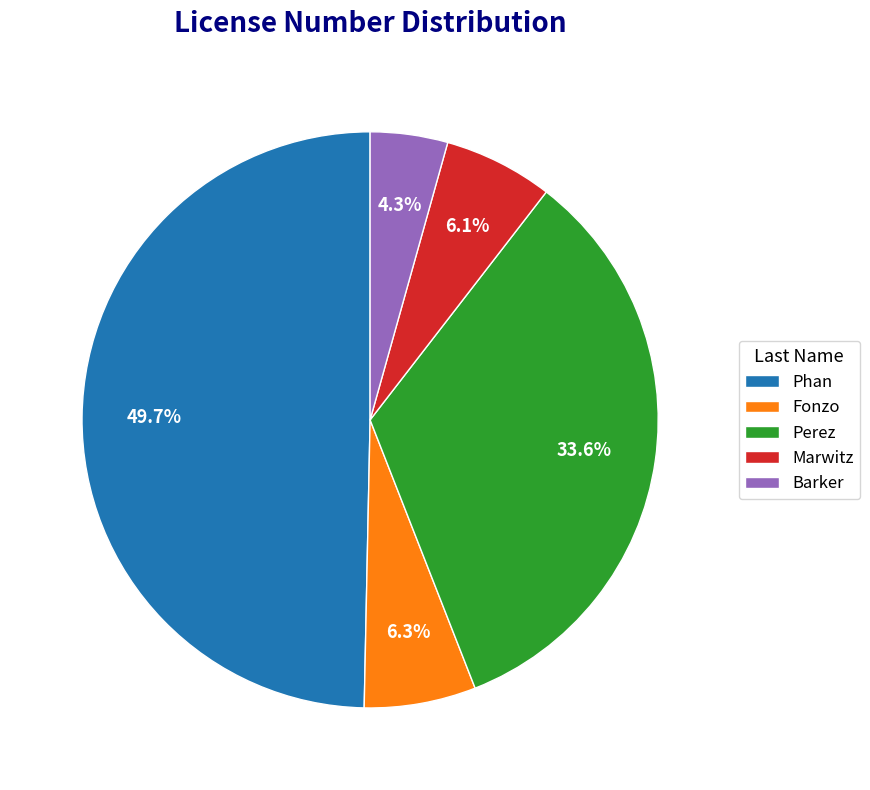

Which category has the biggest portion of the pie?

Phan